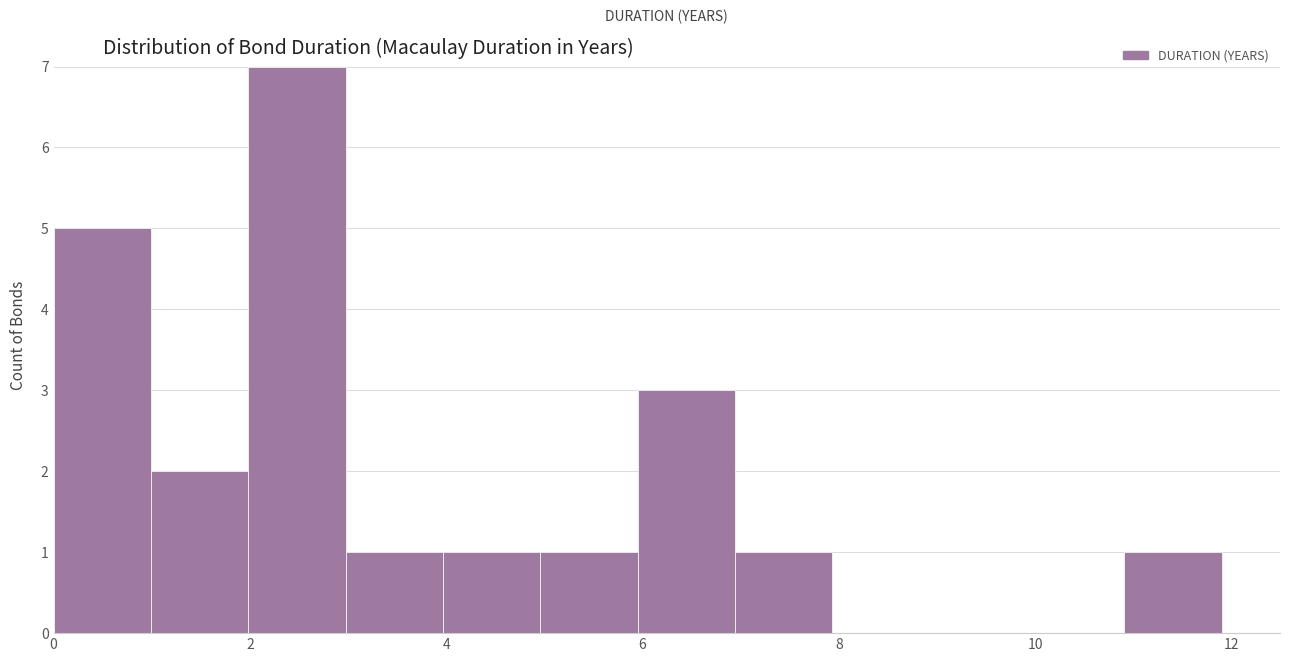

Reading left to right, transcribe this chart: for each bar, give the range it covers on the x-axis and its height. Neither the bar edges nor the heights are printed on the chart, so give them approximately, as read against the axes.

0.0 to 1.0: 5
1.0 to 2.0: 2
2.0 to 3.0: 7
3.0 to 4.0: 1
4.0 to 5.0: 1
5.0 to 6.0: 1
6.0 to 7.0: 3
7.0 to 8.0: 1
8.0 to 9.0: 0
9.0 to 10.0: 0
10.0 to 11.0: 0
11.0 to 11.8: 1